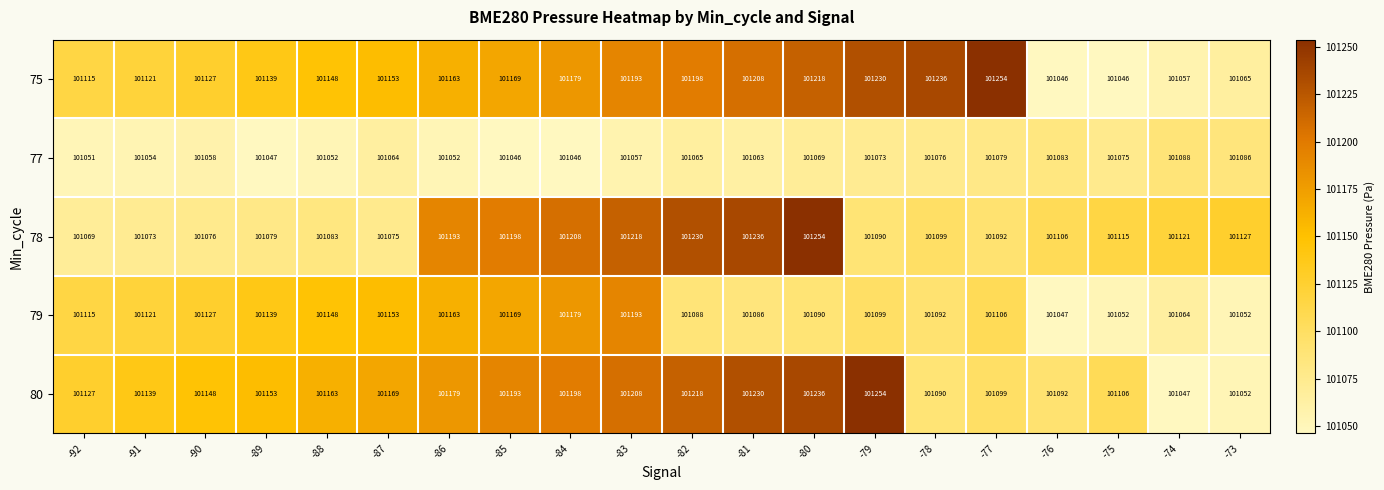

What is the sum of the 77 values at -74 and -91?

202142